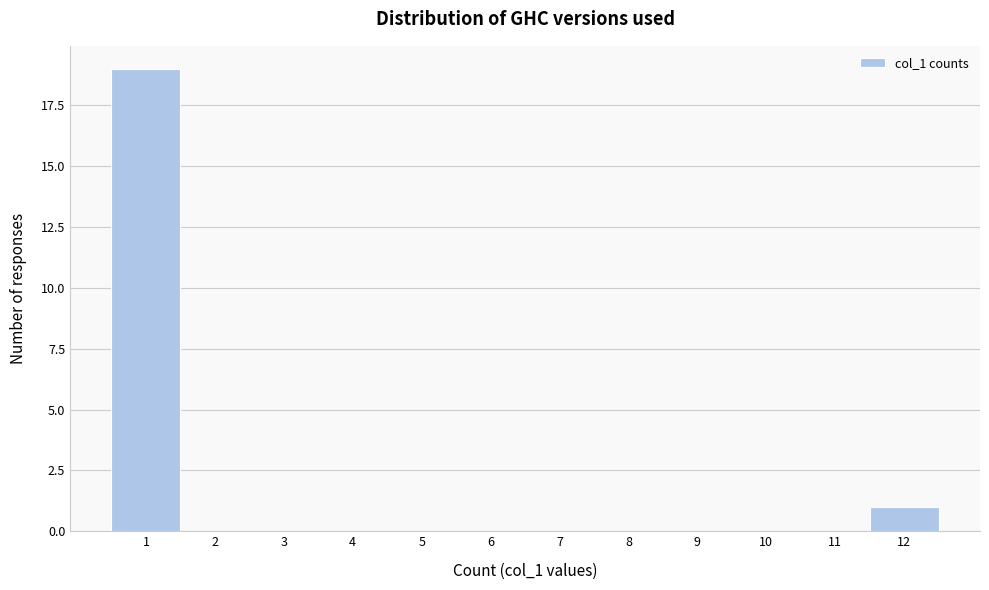

What is the height of the bar covering 0.5 to 1.5 on the x-axis? The values are not printed on the chart, so give them approximately, as read against the axis.

19